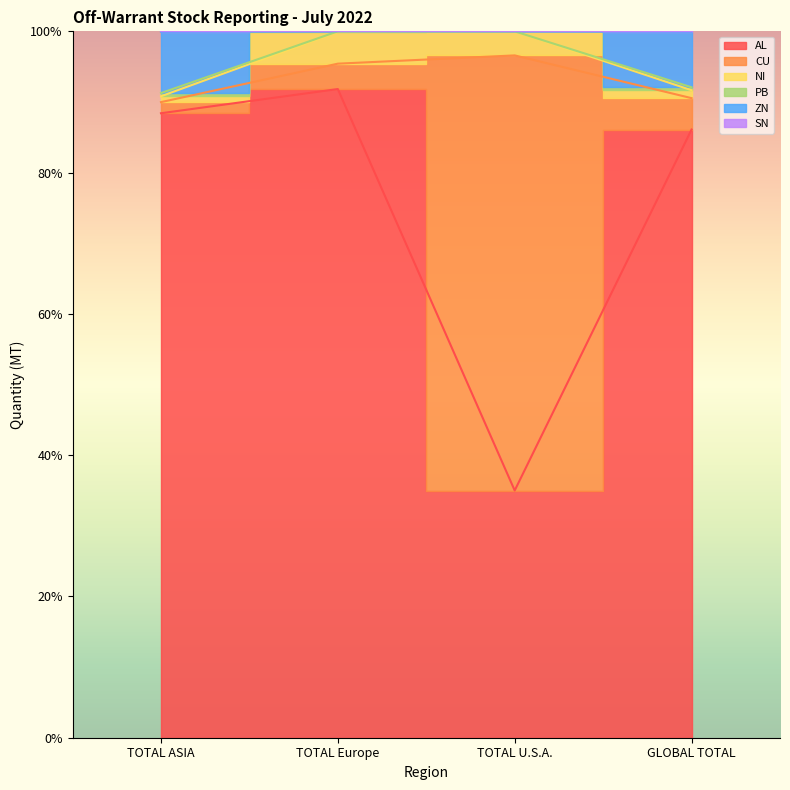

Between TOTAL Europe and GLOBAL TOTAL, which is larger?

TOTAL Europe